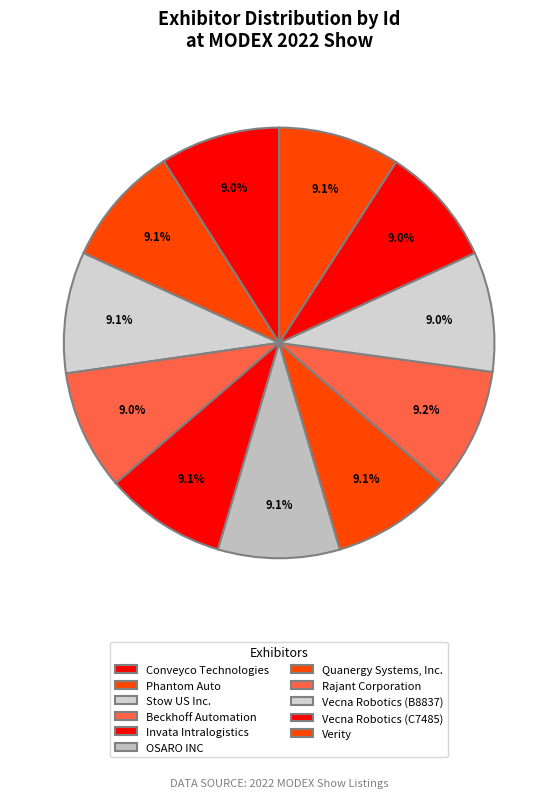

The Verity slice represents 9% of the pie. True or false?

True